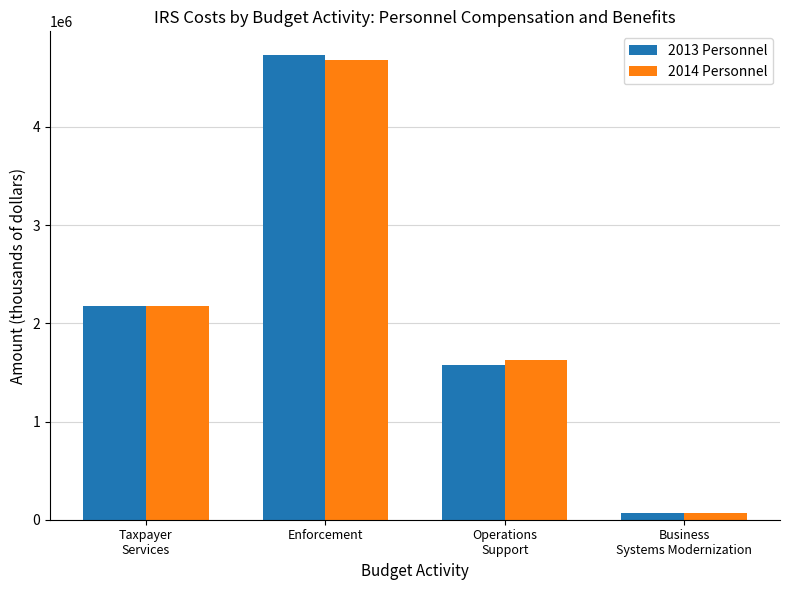

At which category is the sum across all series the highest?

Enforcement